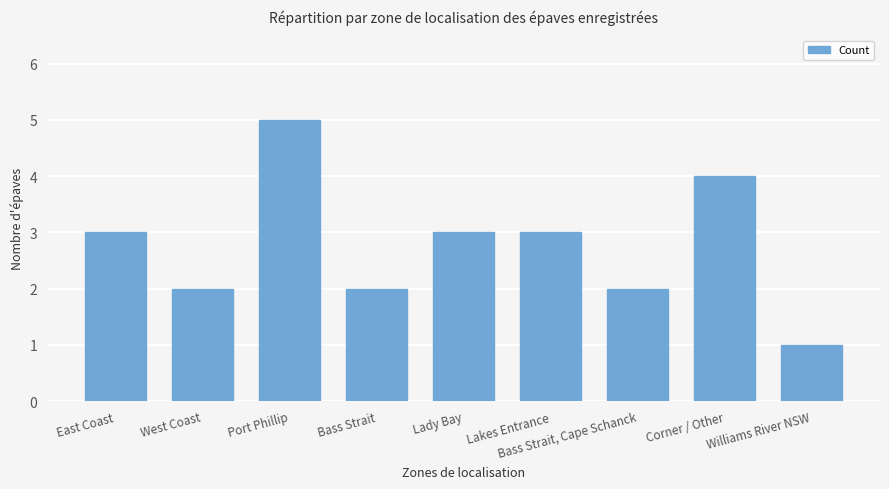

At which category does the chart reach its minimum across all series?

Williams River NSW